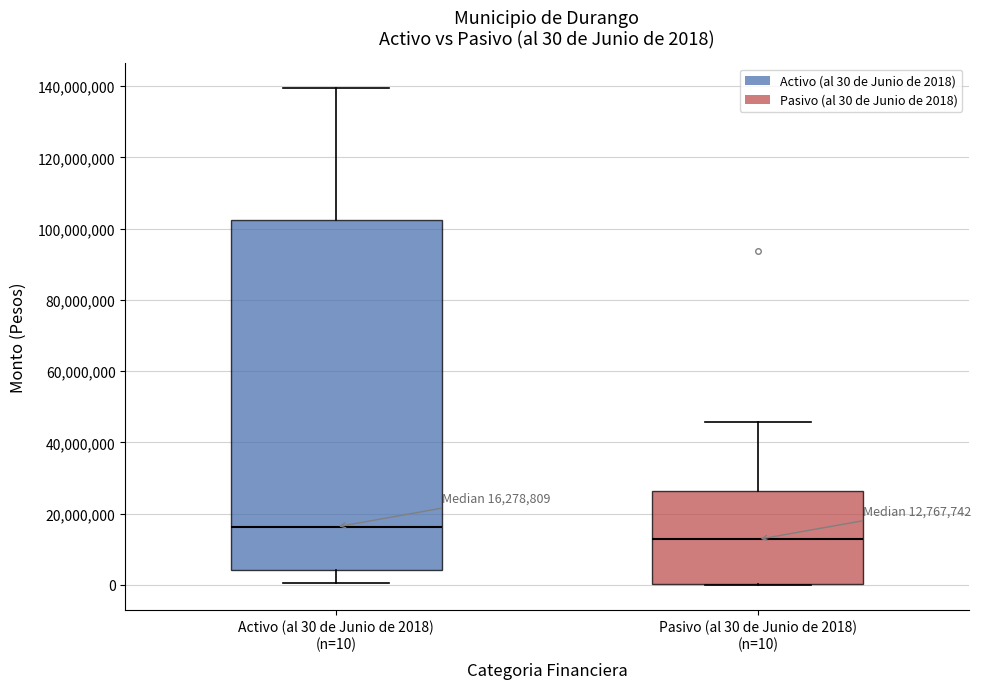

Which box's median line is the highest?

Activo (al 30 de Junio de 2018) (n=10)